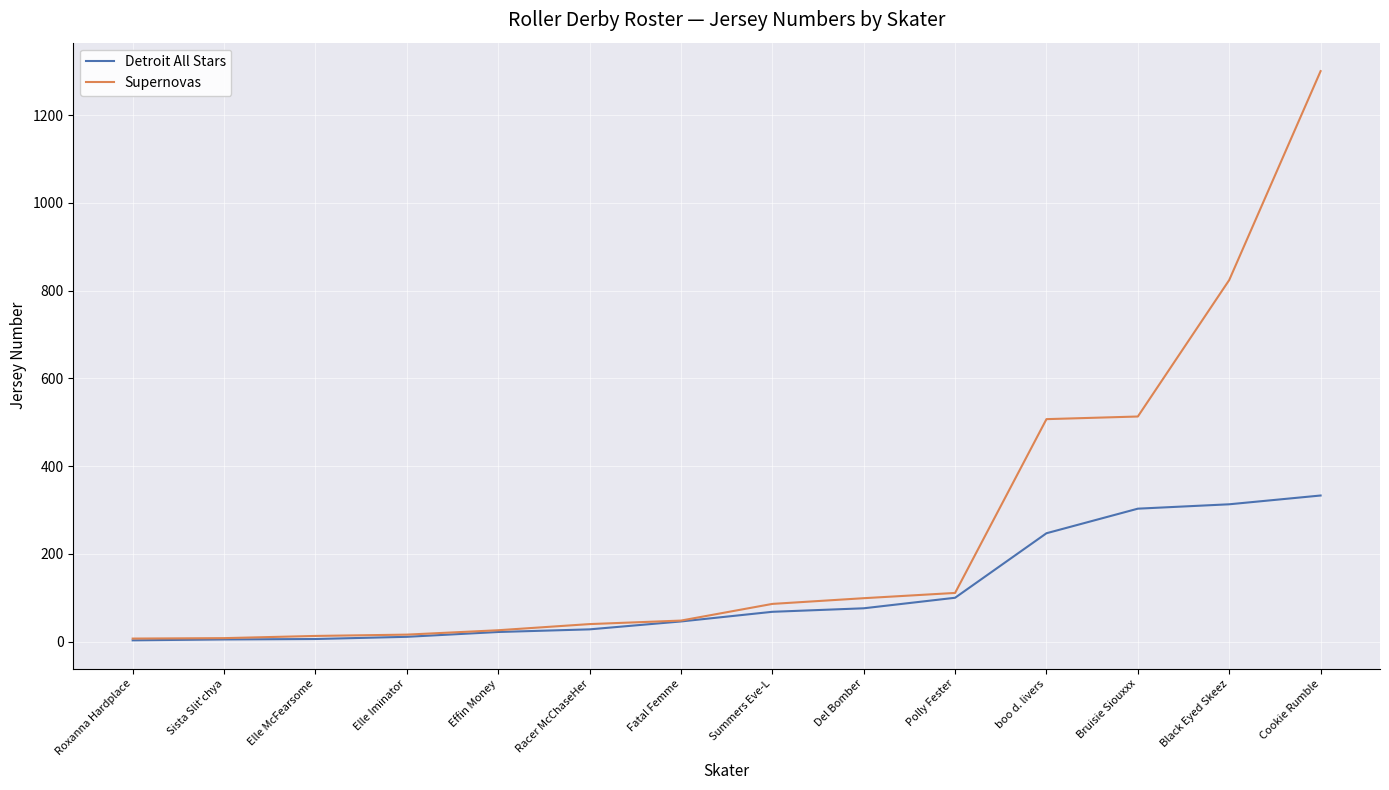

Does the chart display data point markers on the line(s)?

No